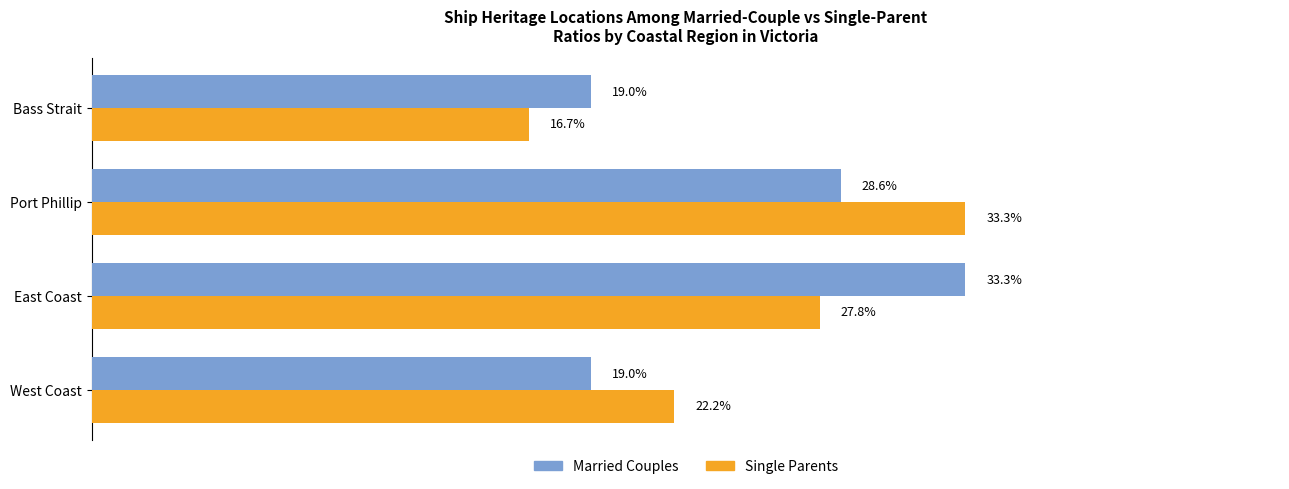

How many data points in Married Couples are less than 28?

2